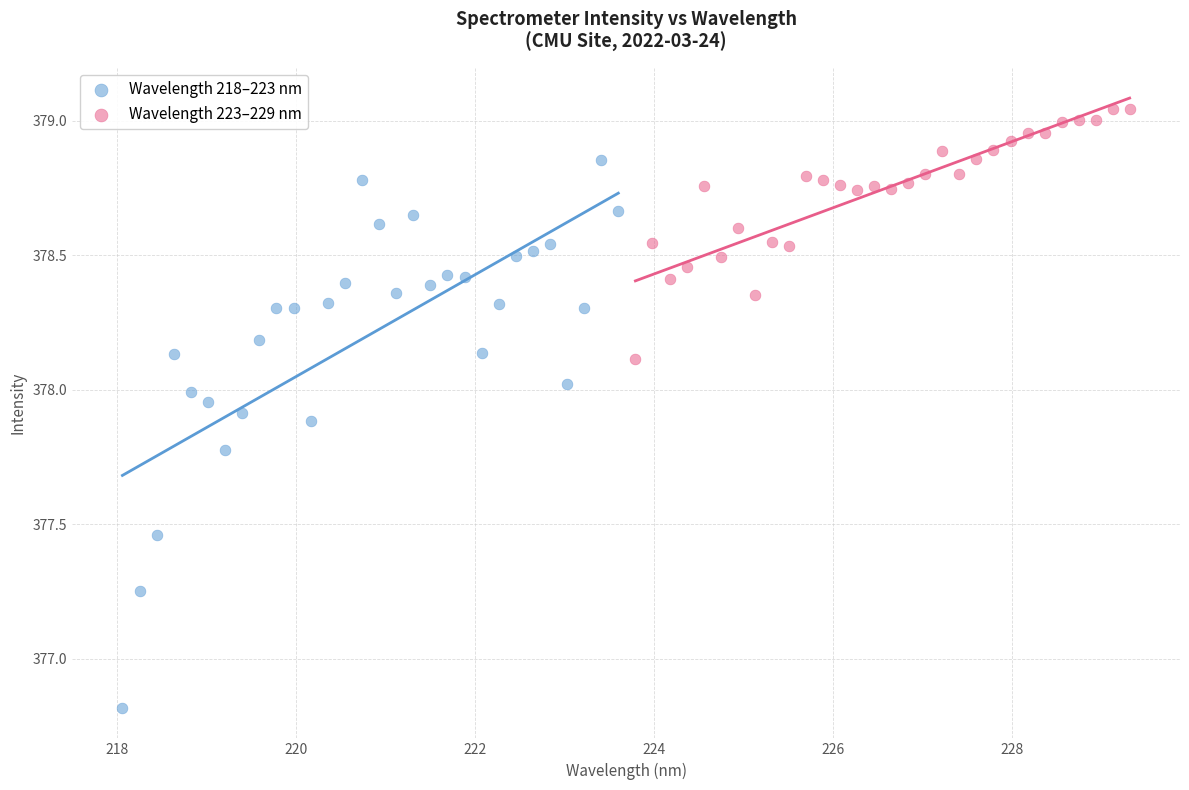

What are all the series names shown in the legend?

Wavelength 218–223 nm, Wavelength 223–229 nm